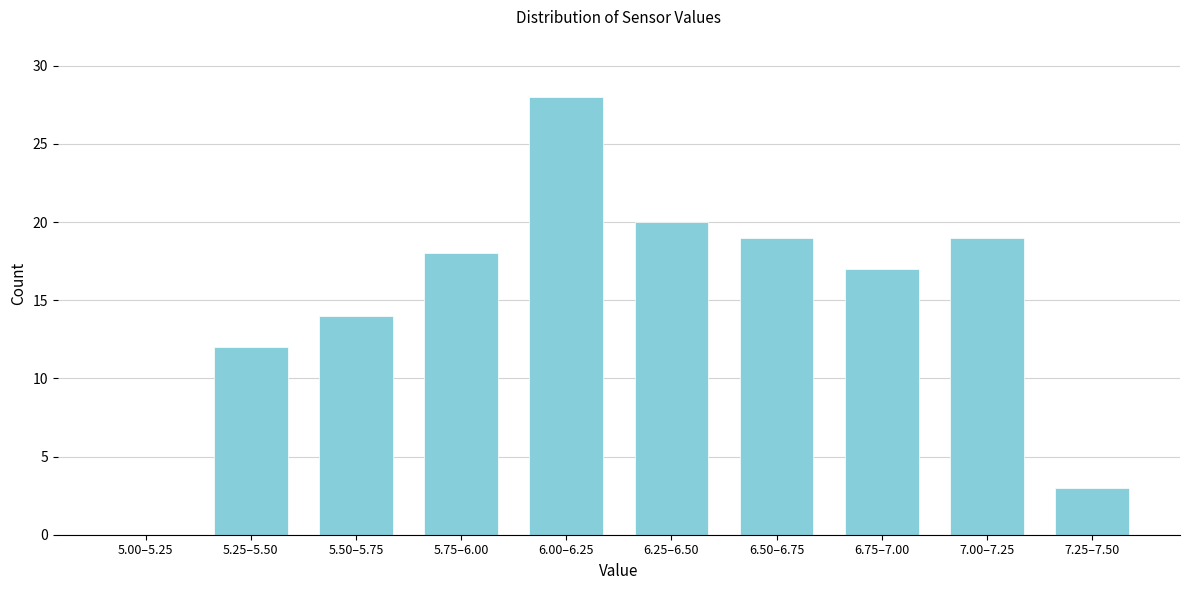

Reading left to right, what are all the values shown in this chart?

5.00–5.25=0	5.25–5.50=12	5.50–5.75=14	5.75–6.00=18	6.00–6.25=28	6.25–6.50=20	6.50–6.75=19	6.75–7.00=17	7.00–7.25=19	7.25–7.50=3